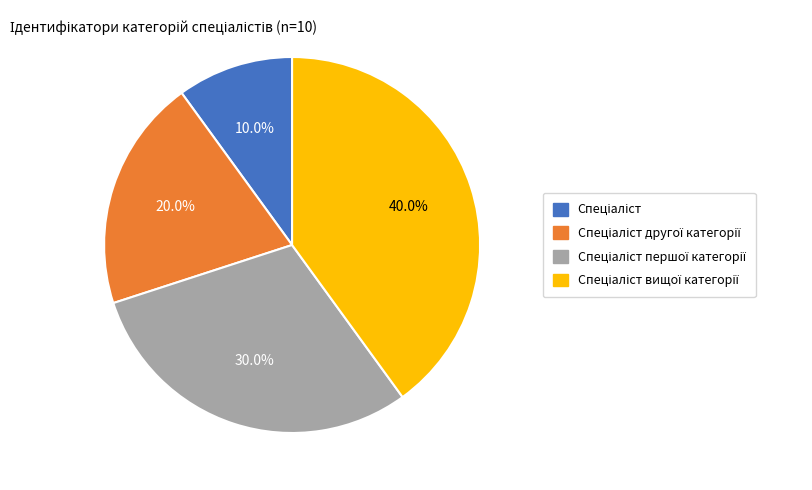

How many segments does this pie chart have?

4